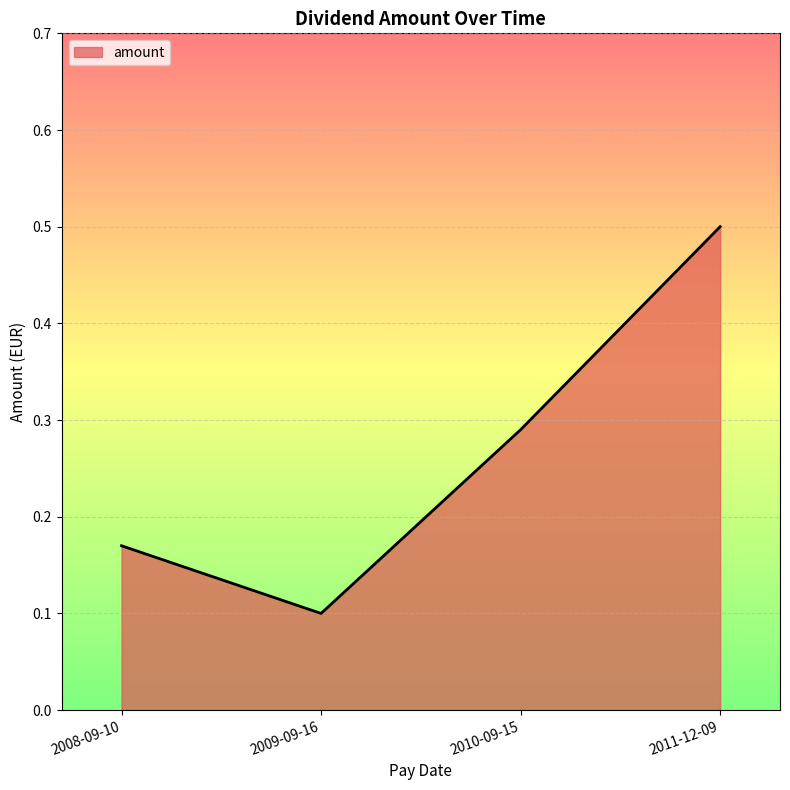

Which has a higher value, 2008-09-10 or 2011-12-09?

2011-12-09